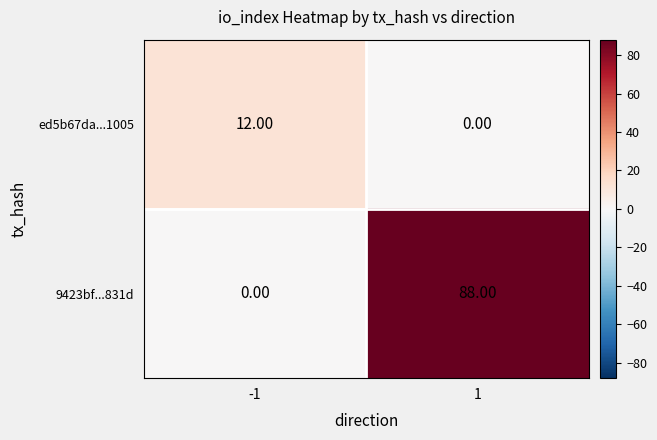

Is the value of 9423bf...831d at 1 greater than the value of ed5b67da...1005 at -1?

Yes